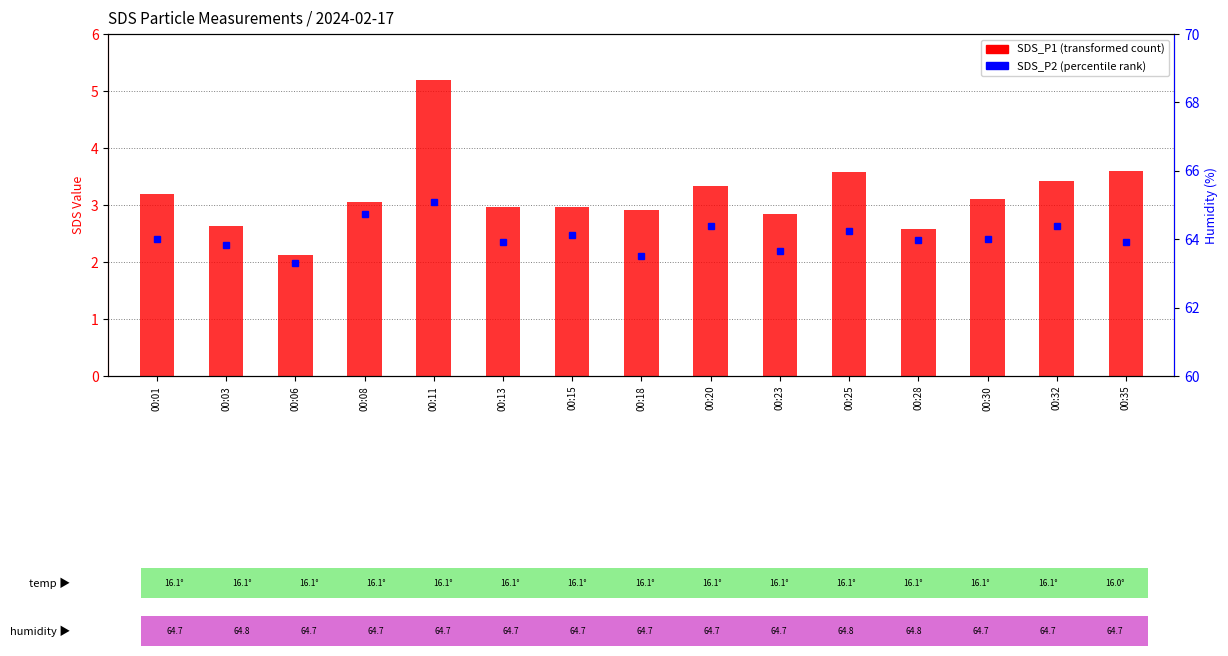

What is the difference between the maximum and minimum values?

3.1